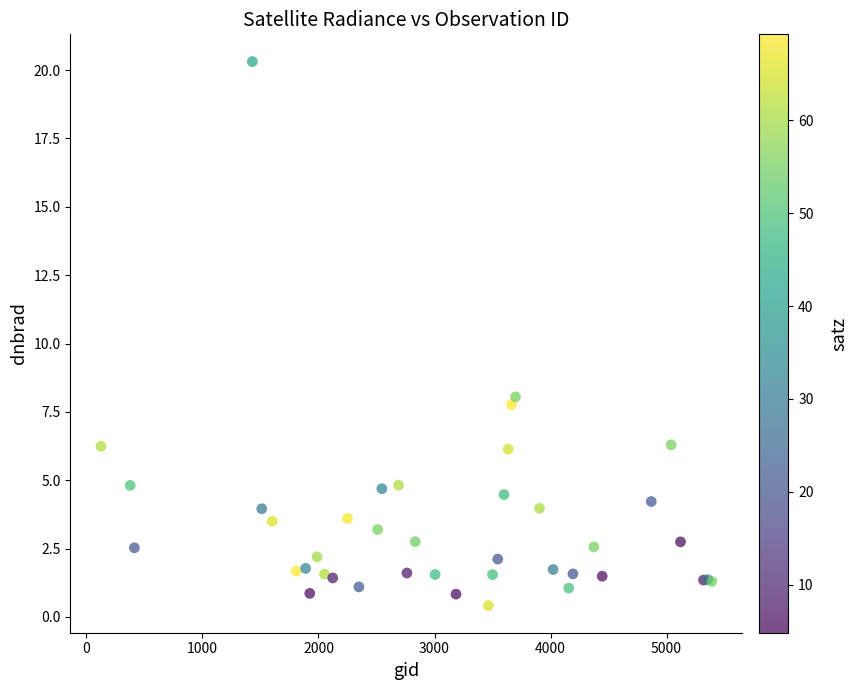

What Y value in the scatter plot is closest to 10?

8.0